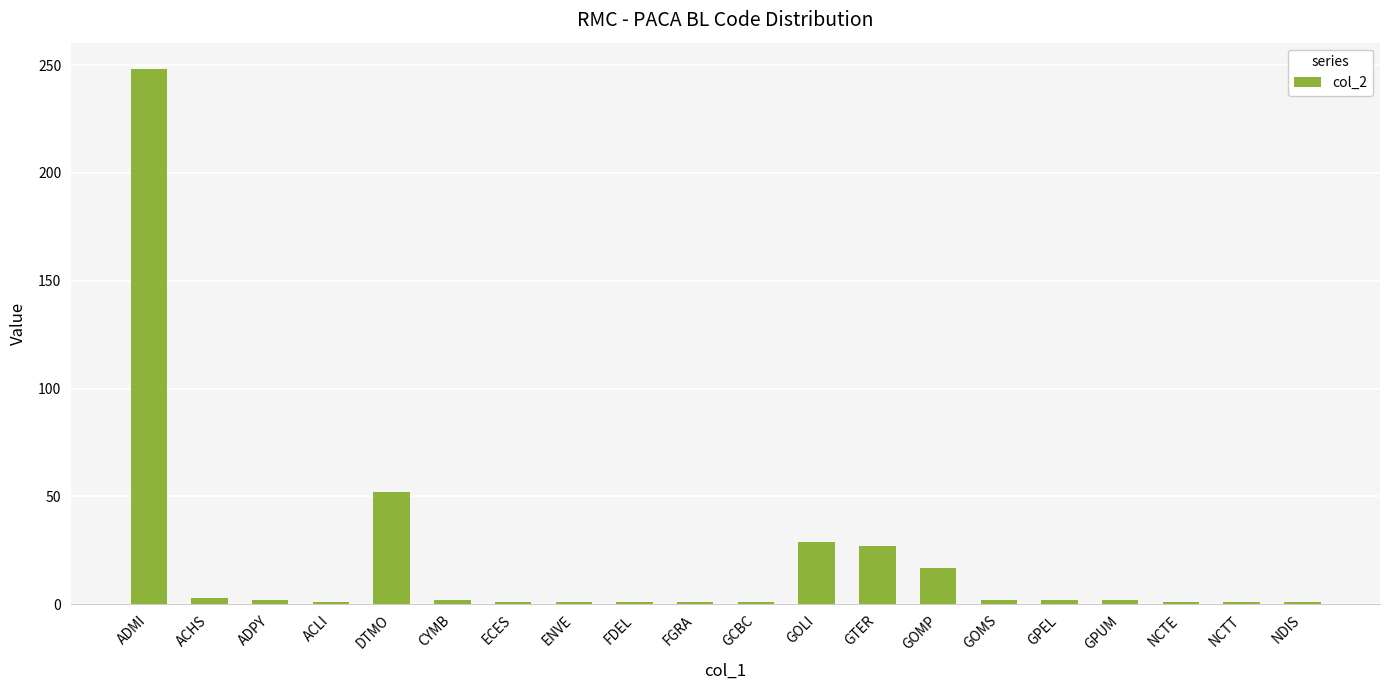

What is the difference between the maximum and minimum values?

247